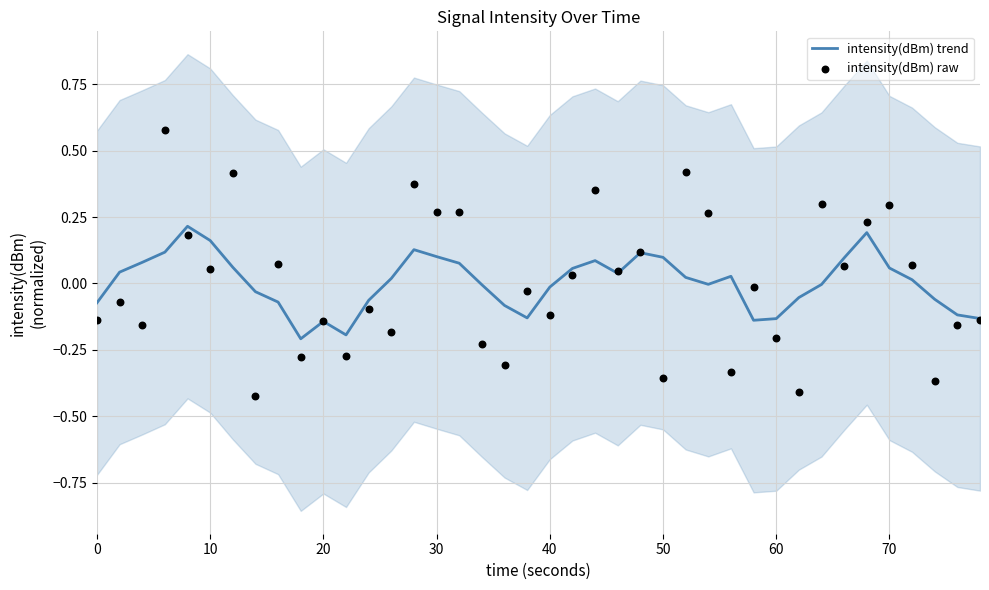

Which series has the largest total across all categories?

intensity(dBm) trend